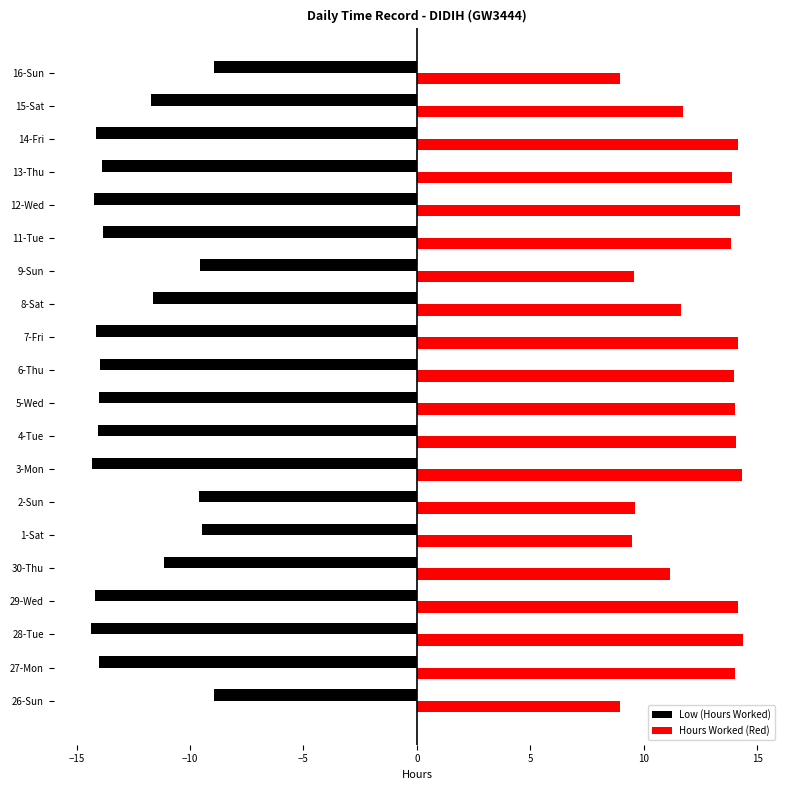

Count the number of data series in this chart.

2